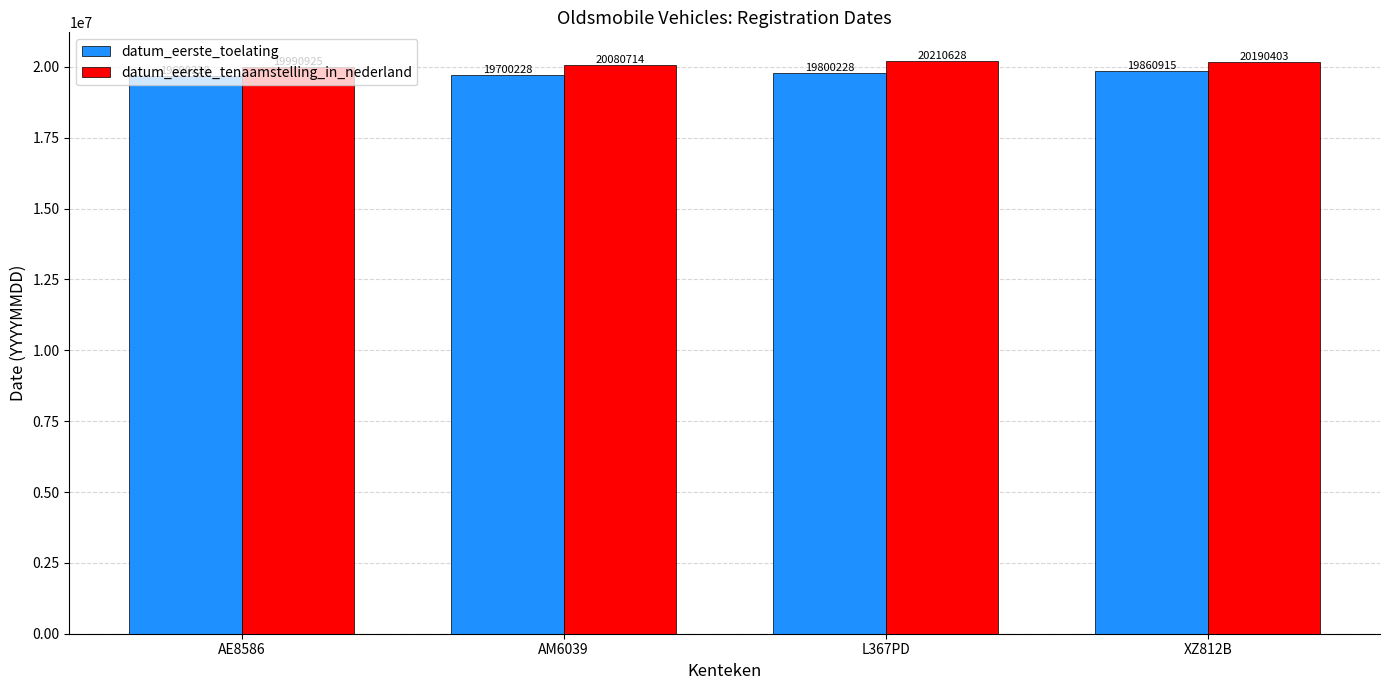

List the series in order of their overall mean, lowest first.

datum_eerste_toelating, datum_eerste_tenaamstelling_in_nederland